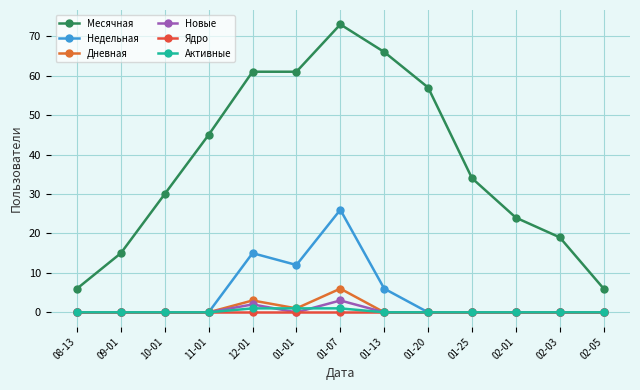

The Дневная series shows -3 at 09-01. True or false?

False